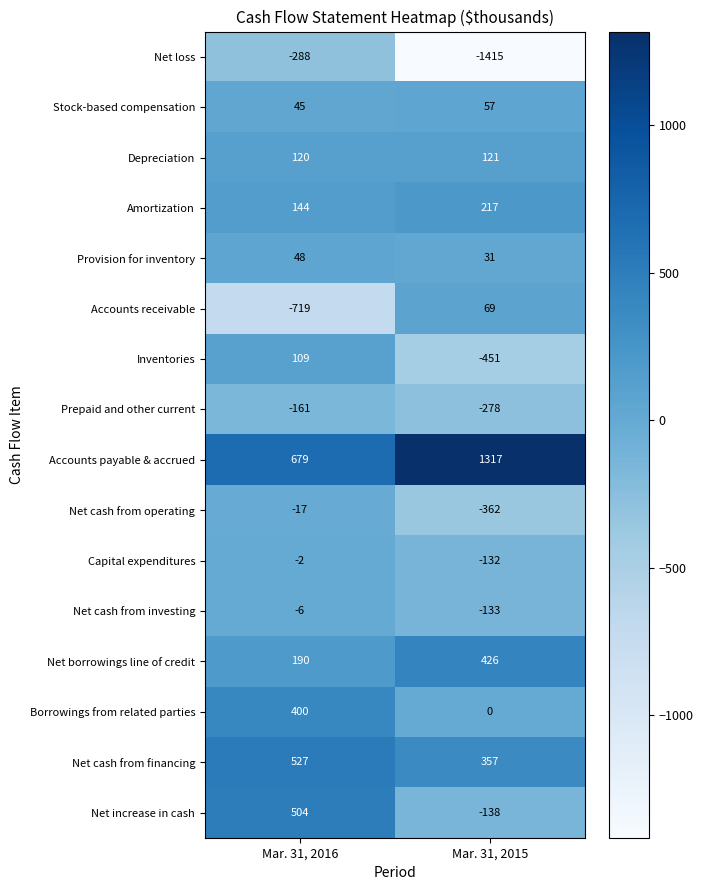

What is the sum of all Provision for inventory values?

79